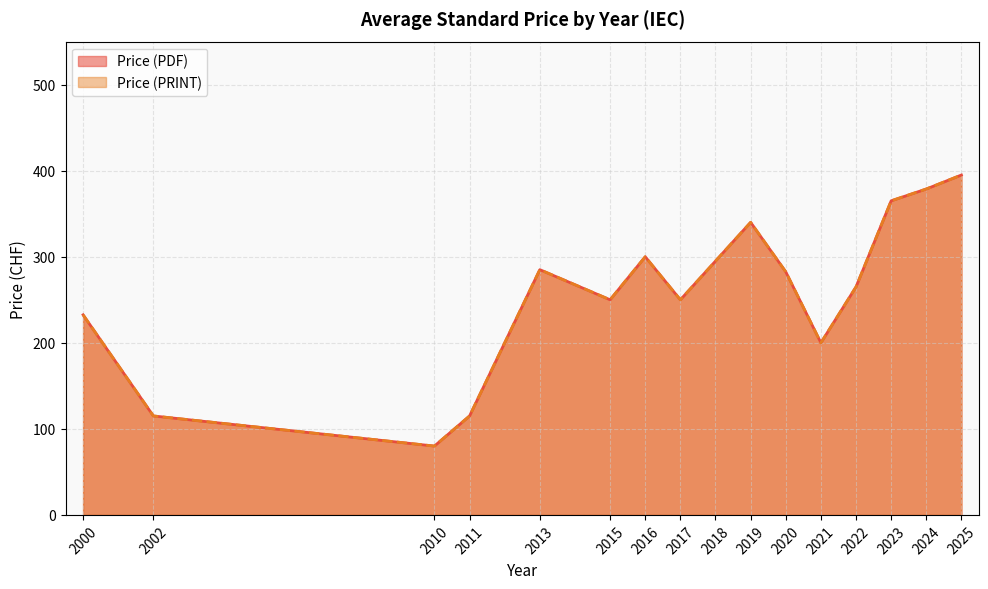

Is the value of Price (PDF) at 2013 greater than the value of Price (PRINT) at 2024?

No